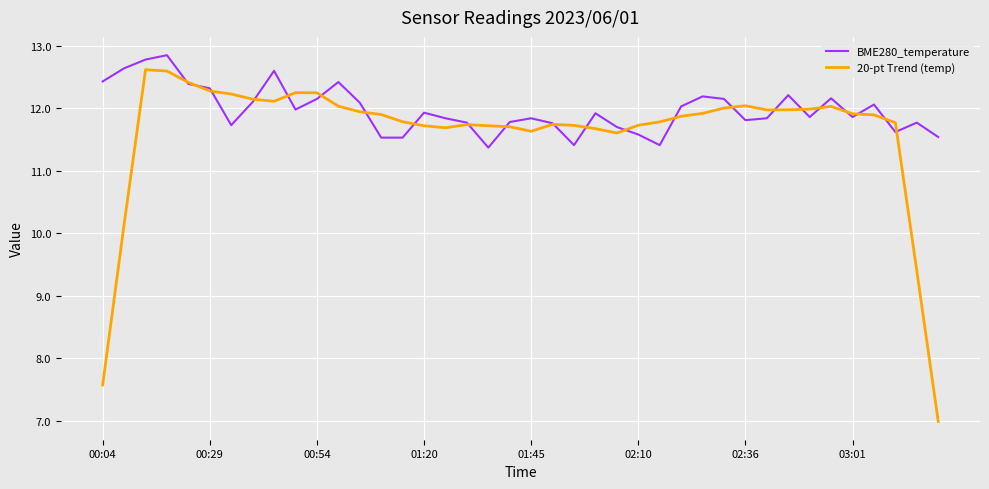

Which series has the largest total across all categories?

BME280_temperature